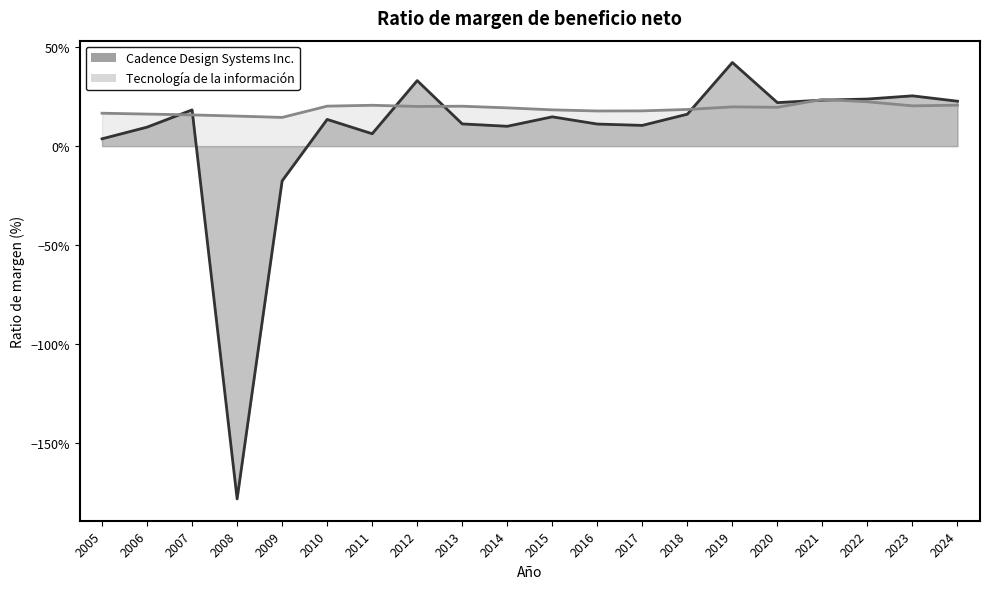

Which category has the lowest value across all series?

2008